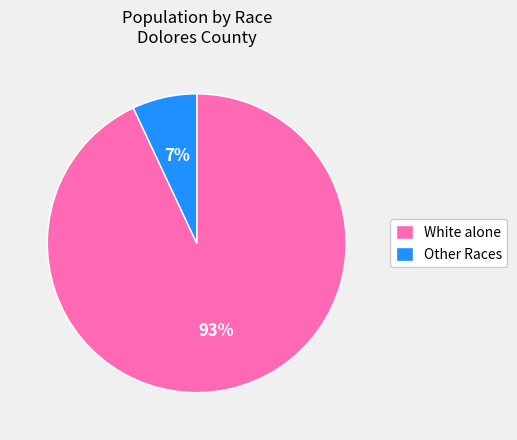

Do Other Races and White alone together represent more than half of the pie?

Yes